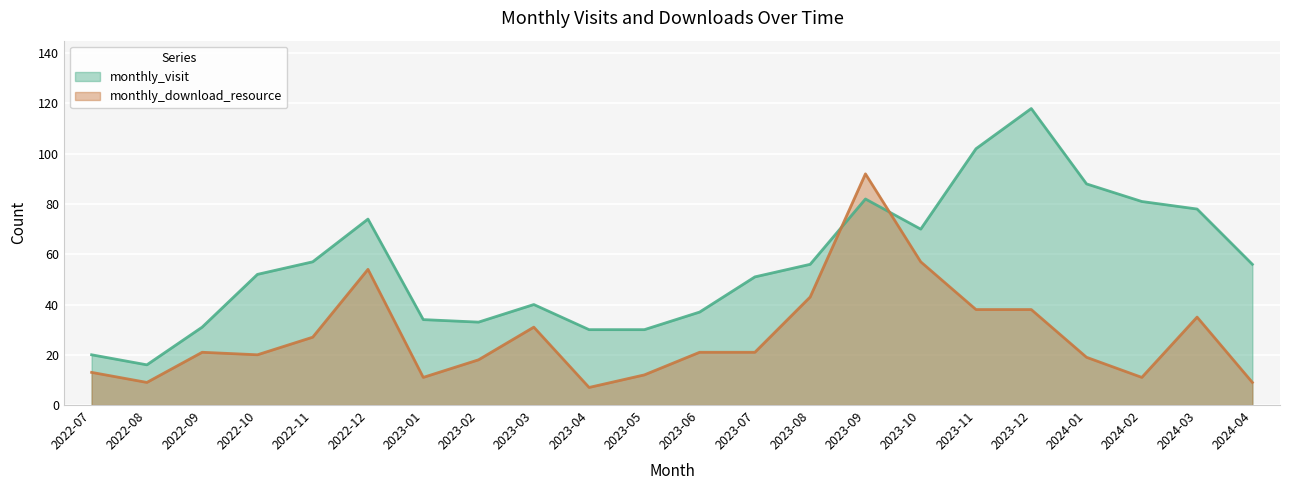

After their last crossing, which series has the higher values: monthly_visit or monthly_download_resource?

monthly_visit